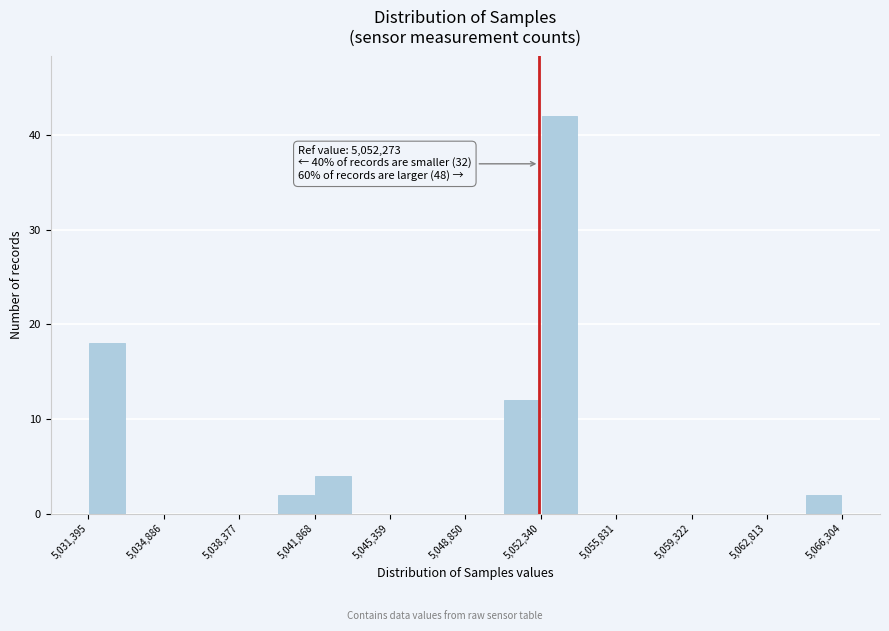

Around what value on the x-axis is the tallest bar? Give the approximate position of its centre, as read against the axis.

5053000